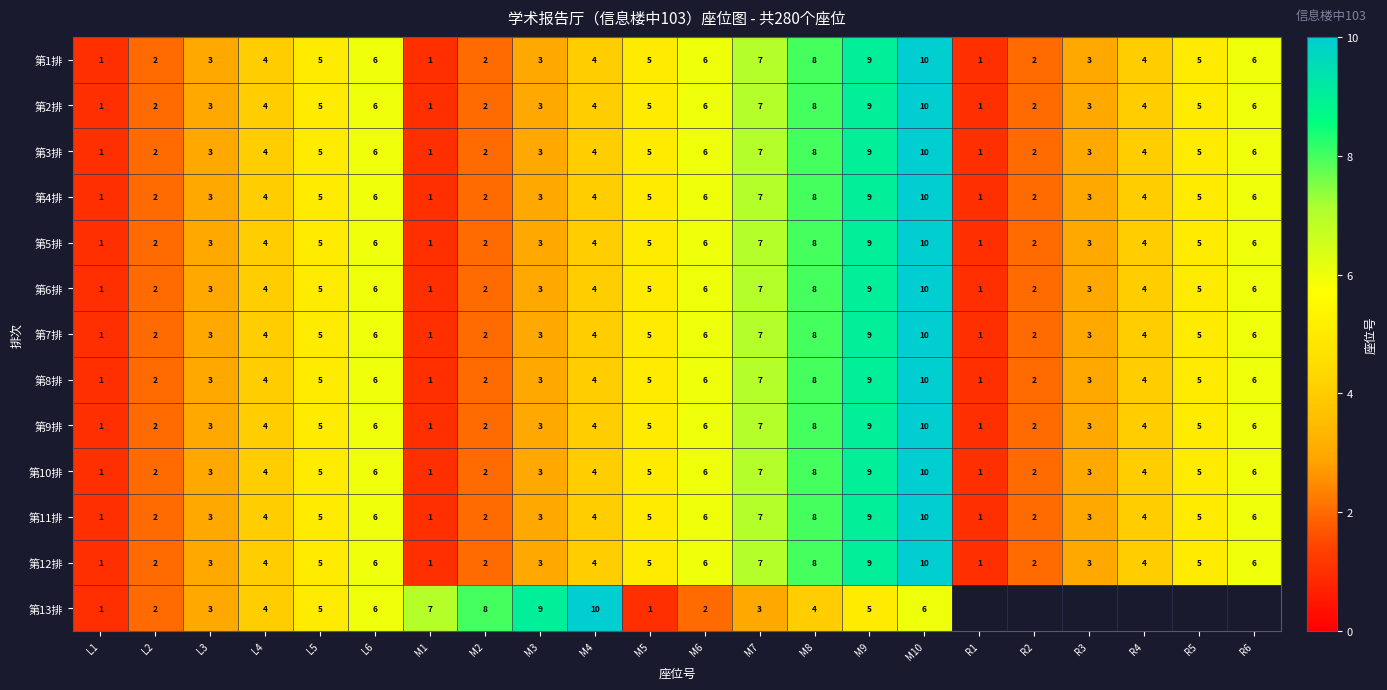

What is the sum of the 第4排 values at R2 and M6?

8